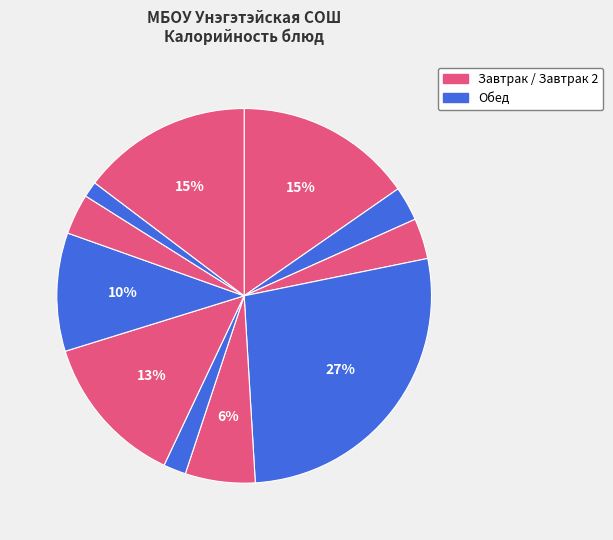

Rank the categories by value from lowest to highest.

чай с лимоном, конфета шоколадная, тефтели отварные, хлеб 1 с (завтрак), хлеб 1 с (обед), бисквит, сарделька отварная, капуста тушеная, шок конфеты белучи, рис отварной с соусом, напиток из цикория